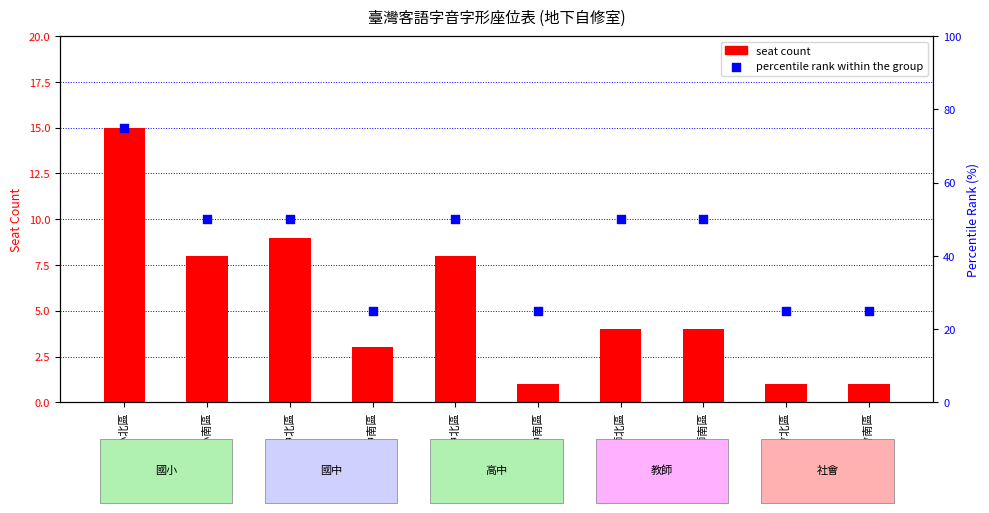

Is the value of percentile rank within the group at 國小南區 greater than the value of seat count at 國小南區?

Yes